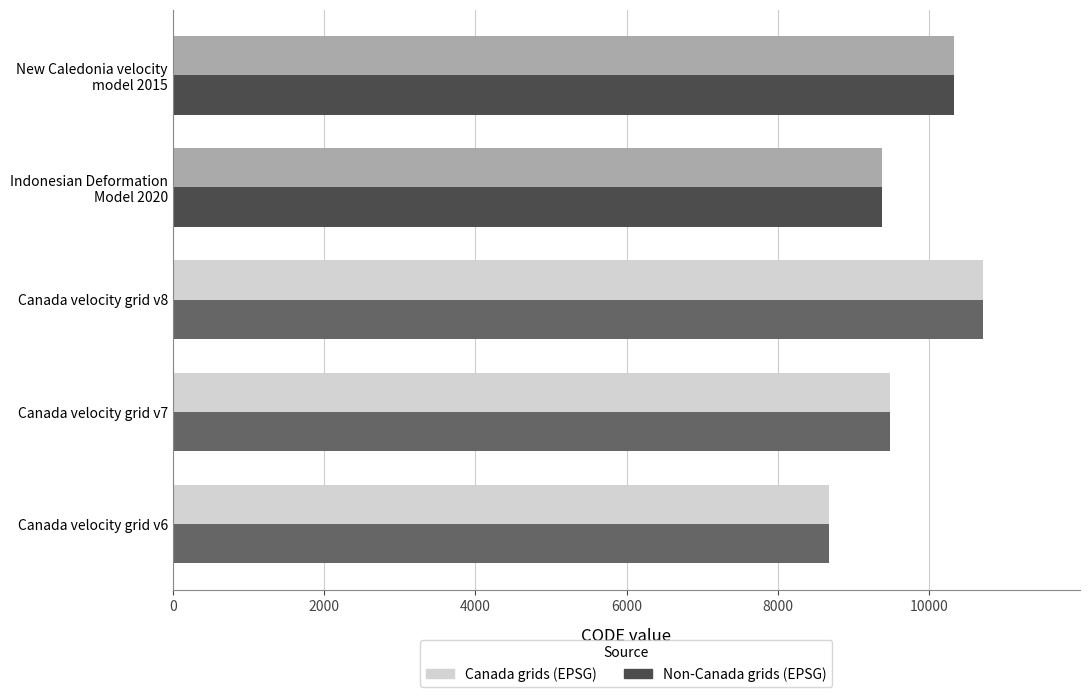

What are all the series names shown in the legend?

Canada grids (EPSG), Non-Canada grids (EPSG)